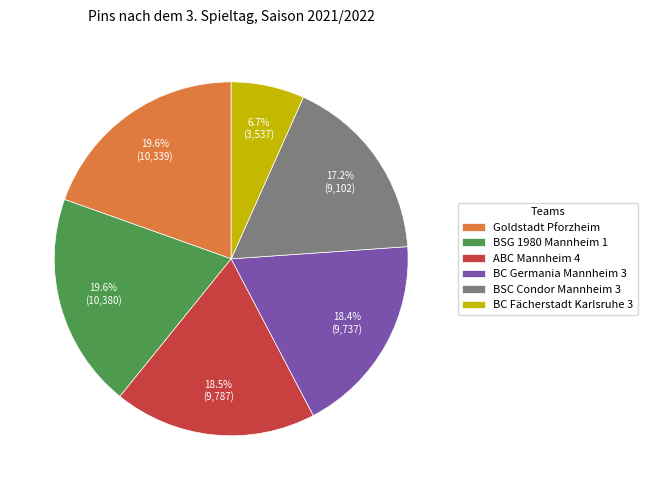

Which slice is the smallest?

BC Fächerstadt Karlsruhe 3